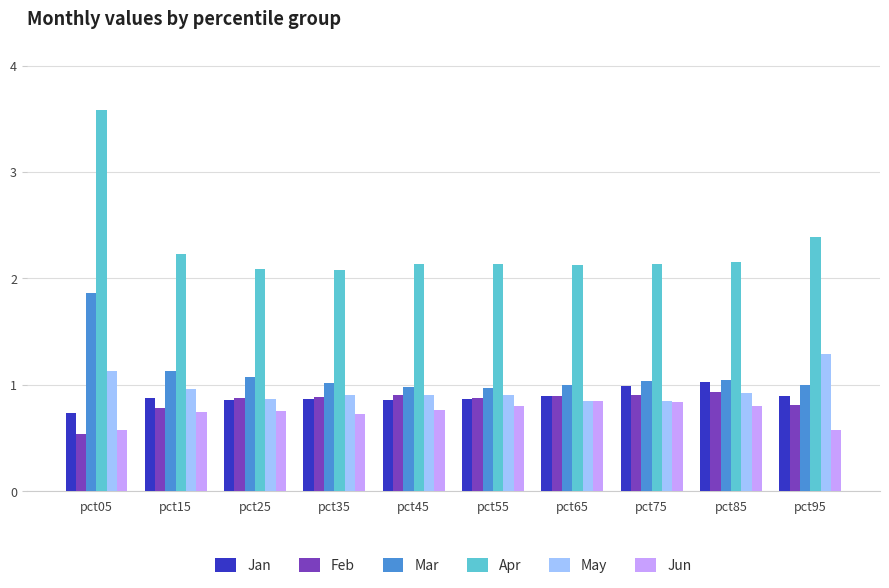

Is it true that Apr equals 0.9 at pct05?

False